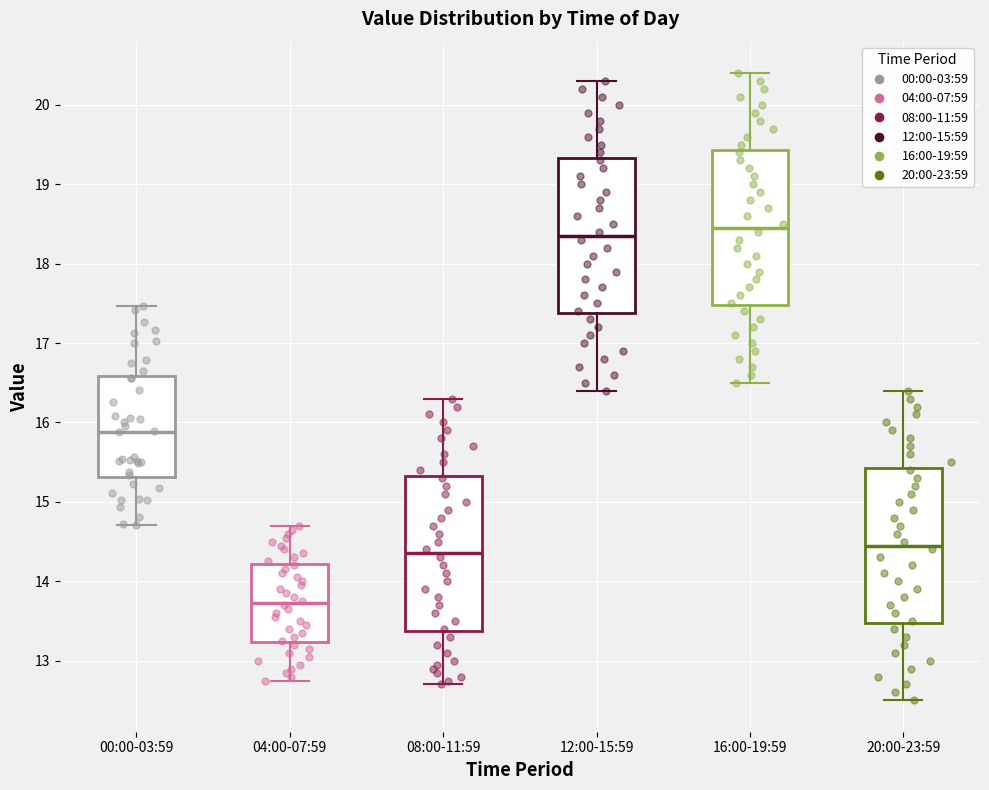

Reading left to right, read every box against the y-axis: the position of its median line, the range the box covers, and the ends of its whiskers. The values are not printed on the chart, so give them approximately, as read against the axis.

00:00-03:59: median 15.9, box 15.3 to 16.6, whiskers 14.7 to 17.5
04:00-07:59: median 13.7, box 13.2 to 14.2, whiskers 12.8 to 14.7
08:00-11:59: median 14.4, box 13.4 to 15.3, whiskers 12.7 to 16.3
12:00-15:59: median 18.4, box 17.4 to 19.3, whiskers 16.4 to 20.3
16:00-19:59: median 18.5, box 17.5 to 19.4, whiskers 16.5 to 20.4
20:00-23:59: median 14.5, box 13.5 to 15.4, whiskers 12.5 to 16.4